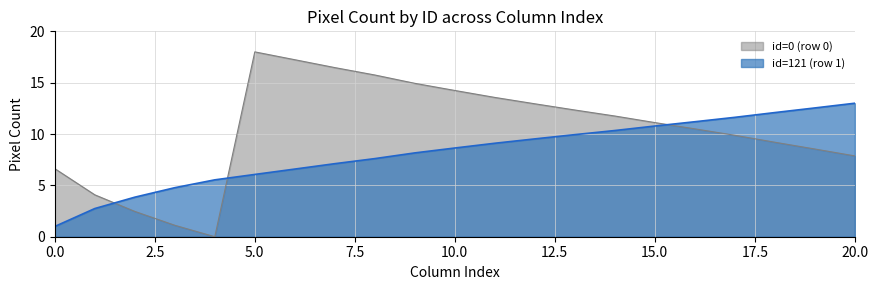

What is the value of the id=121 (row 1) point at the 14th from the left?

9.9